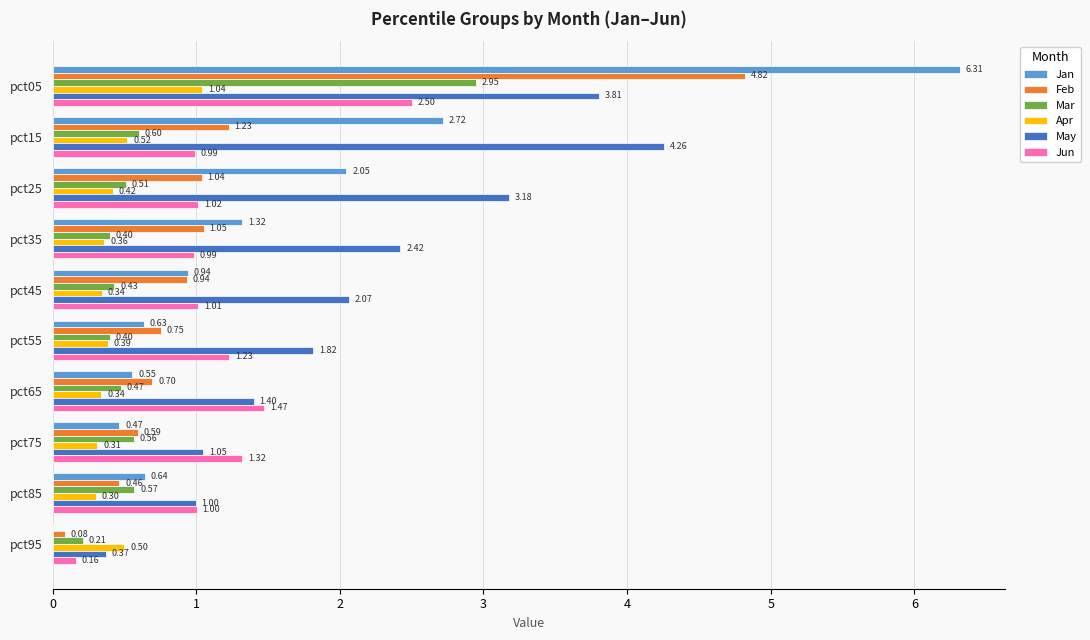

What is the sum of all Jun values?

11.7